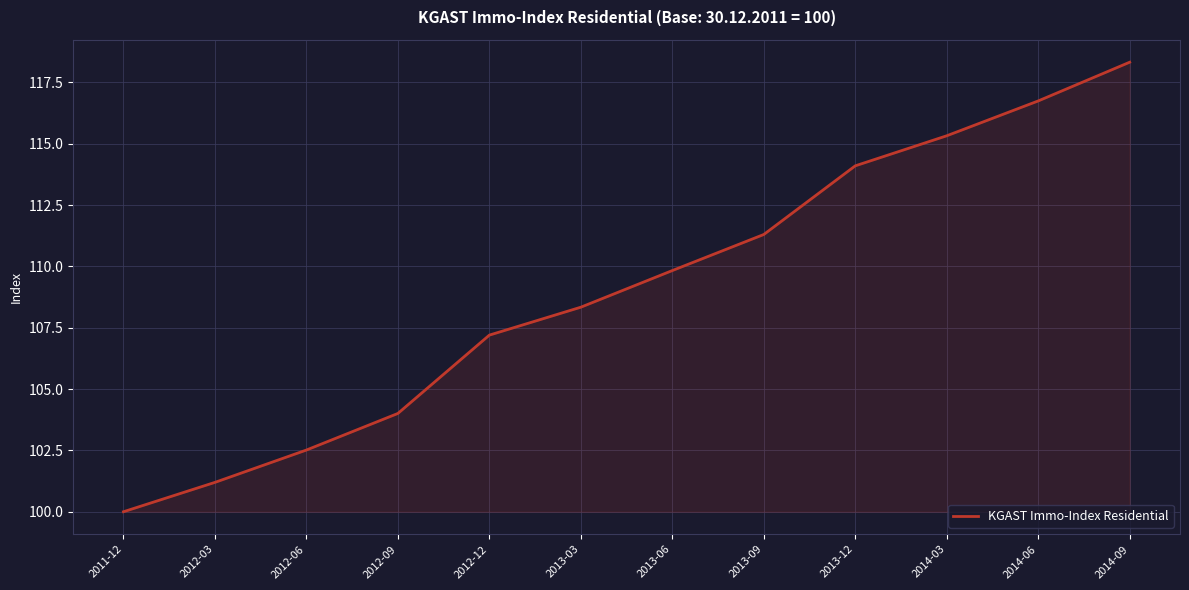

Reading left to right, what are all the values shown in this chart?

100.0	101.2	102.5	104.0	107.2	108.3	109.8	111.3	114.1	115.3	116.7	118.3